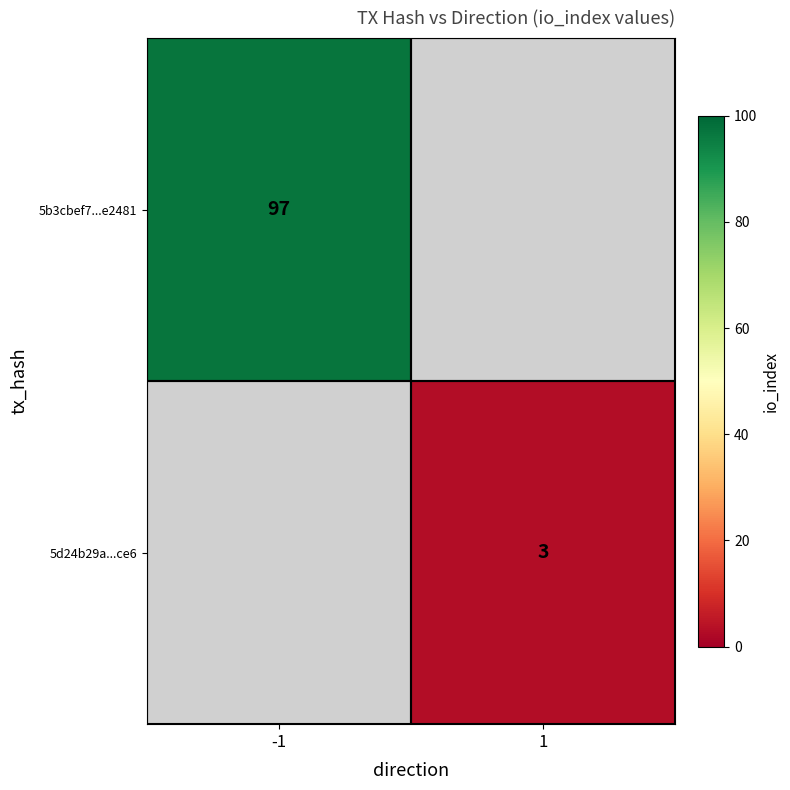

Is the value of 5d24b29a...ce6 at 1 greater than the value of 5b3cbef7...e2481 at -1?

No